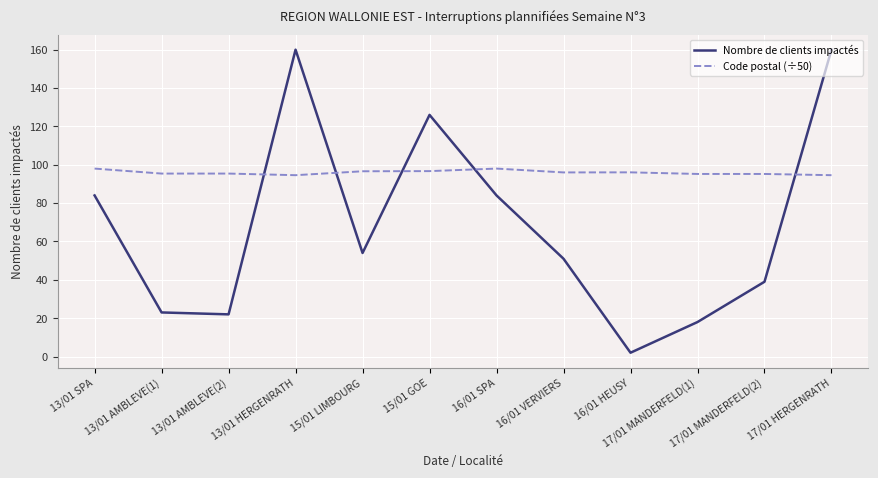

After their last crossing, which series has the higher values: Code postal (÷50) or Nombre de clients impactés?

Nombre de clients impactés